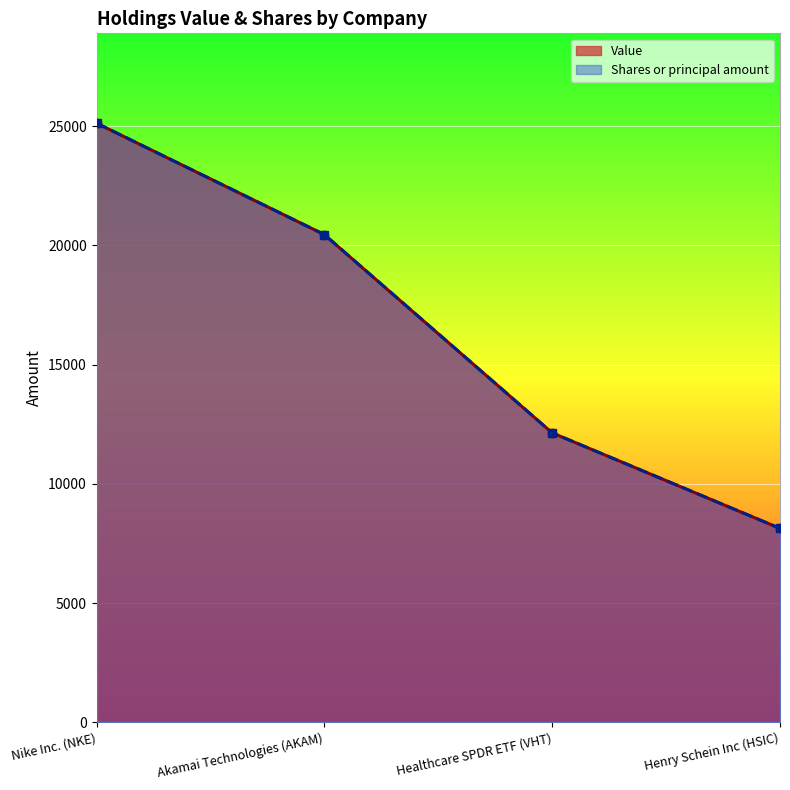

How many values in the Shares or principal amount series are below 20452?

2